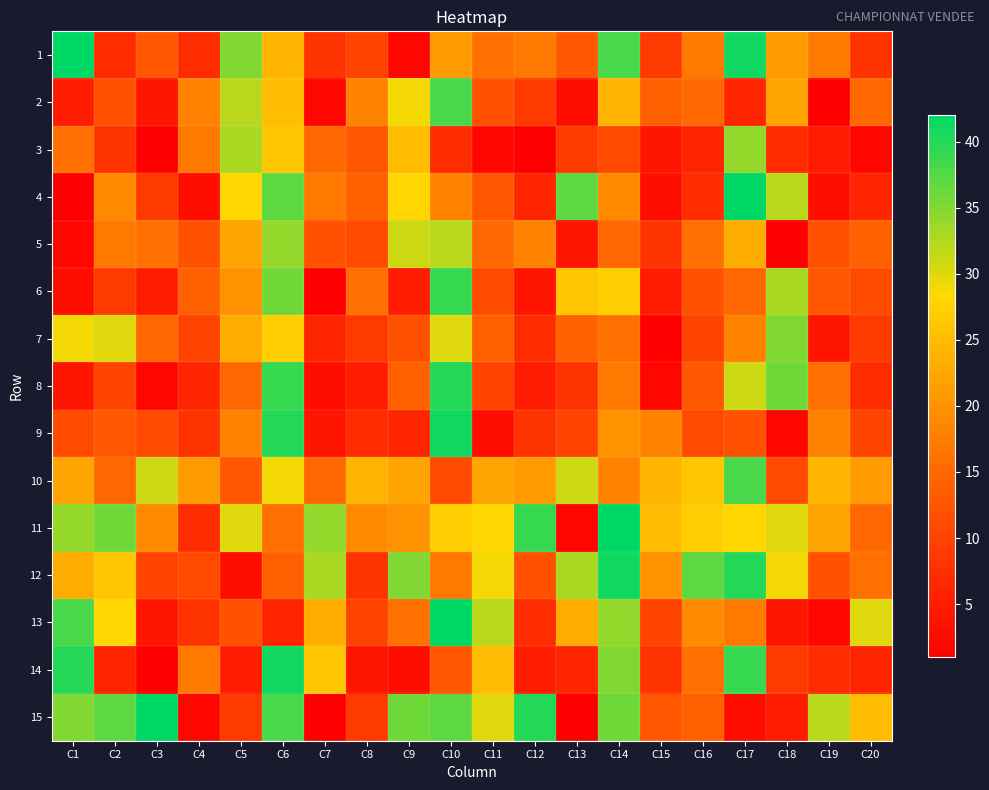

List the series in order of their peak value, lowest first.

3, 5, 7, 2, 10, 6, 8, 9, 12, 14, 1, 4, 11, 13, 15